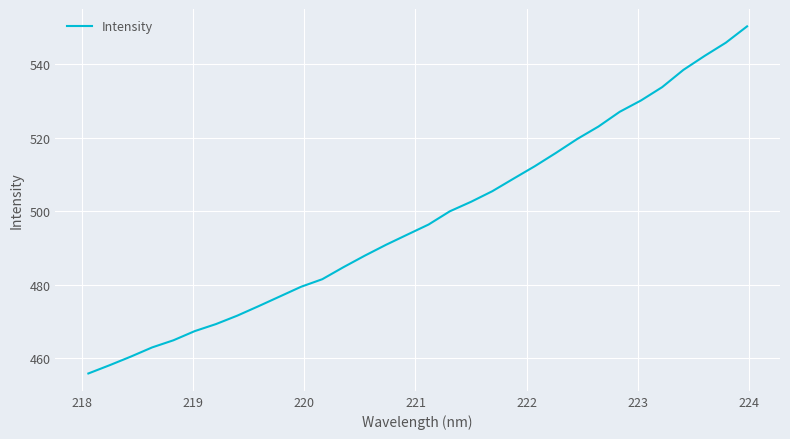

What is the smallest value displayed?

455.8